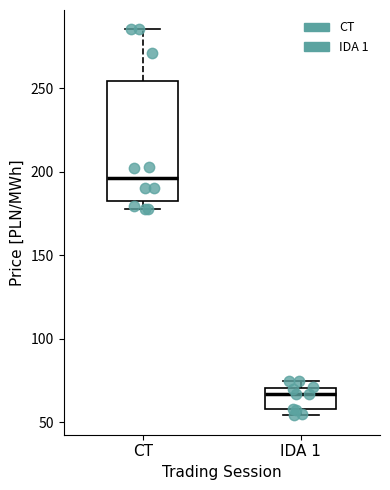

Reading left to right, transcribe this box plot: for each box, give where its median line is, the range the box spans, and where its two whiskers end, as read against the y-axis. The values are not printed on the chart, so give them approximately, as read against the axis.

CT: median 195, box 180 to 255, whiskers 175 to 285
IDA 1: median 65, box 60 to 70, whiskers 55 to 75